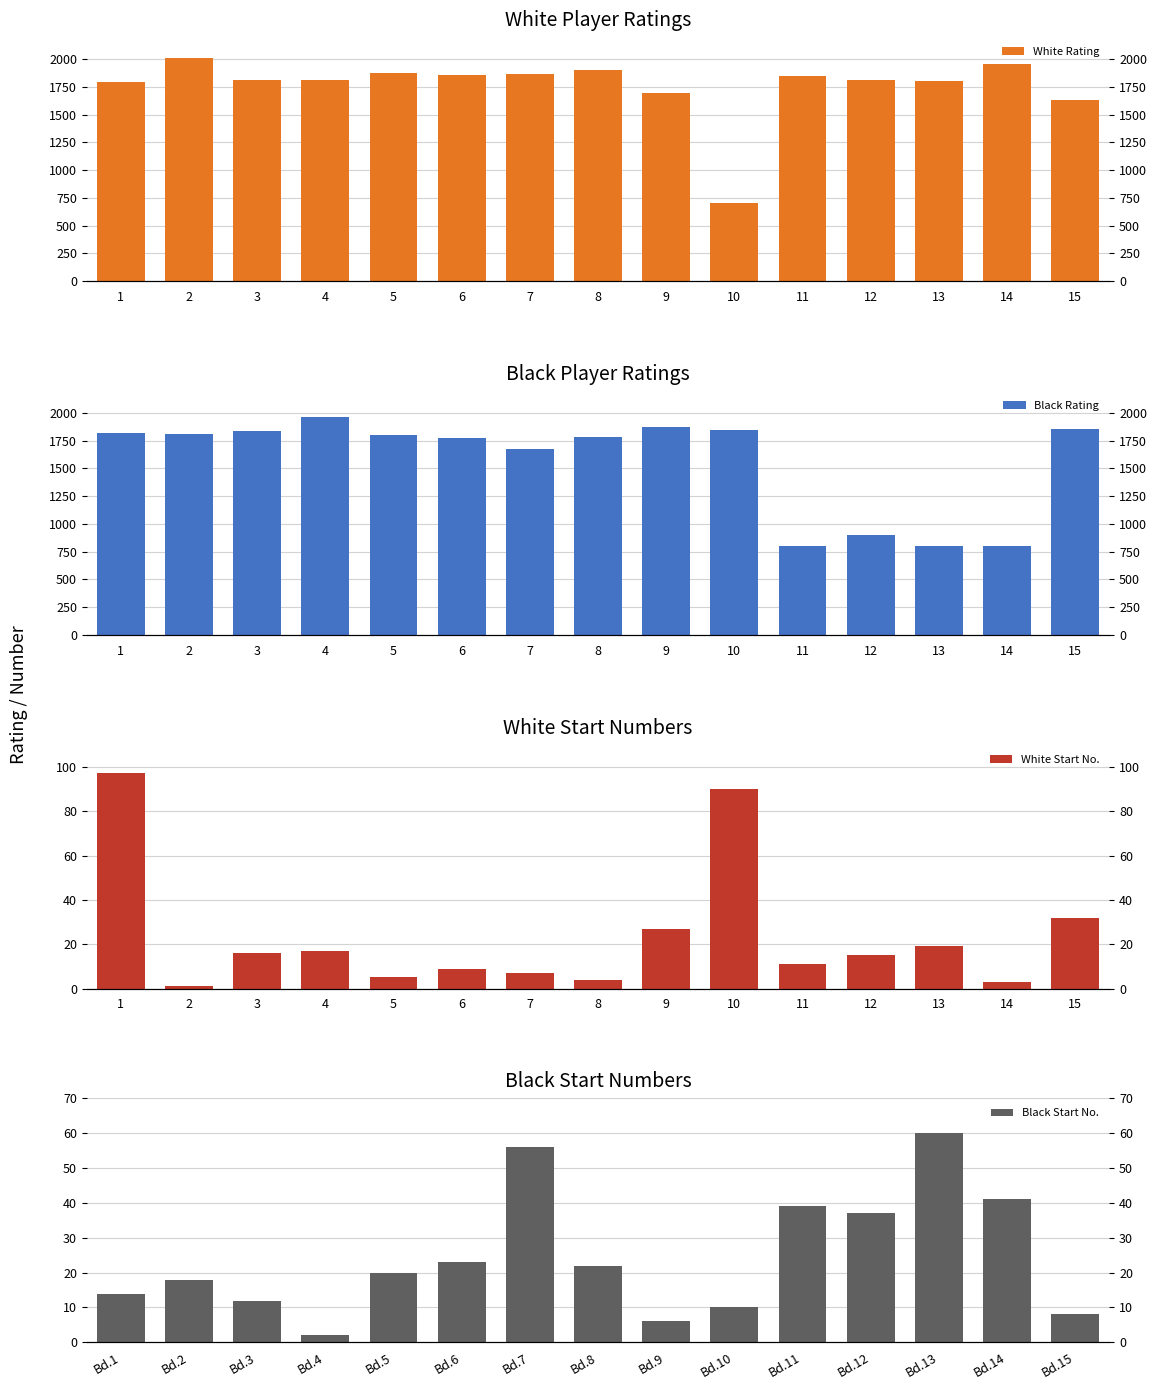

What are all the series names shown in the legend?

White Rating, Black Rating, White Start No., Black Start No.